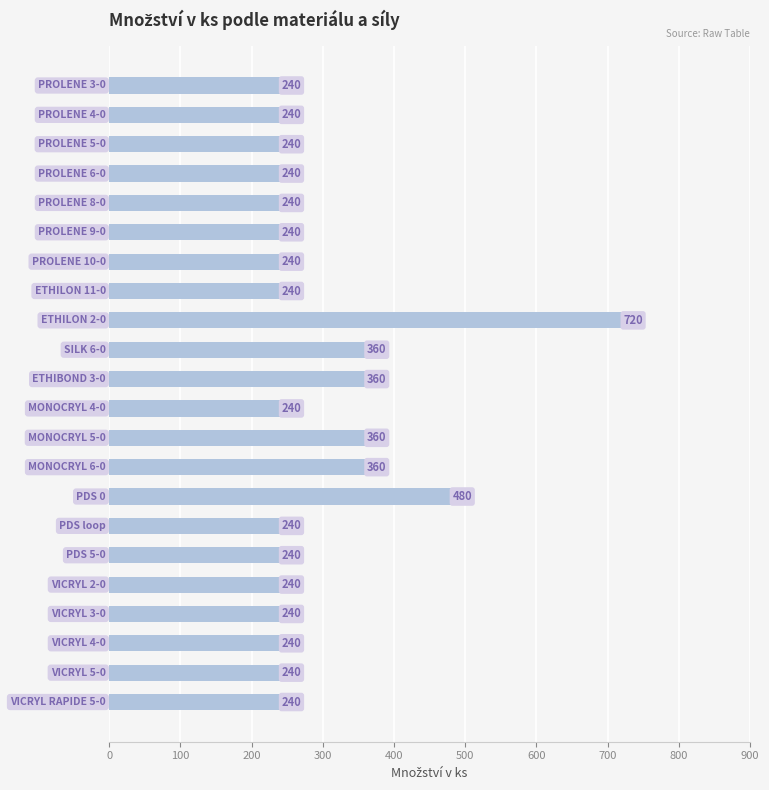

How many data points are above 240?

6